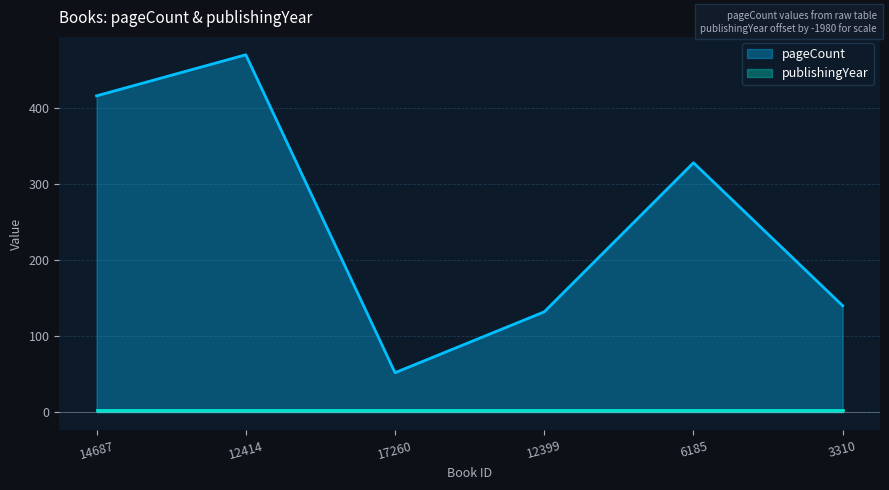

Which label corresponds to the largest value in the chart?

12414